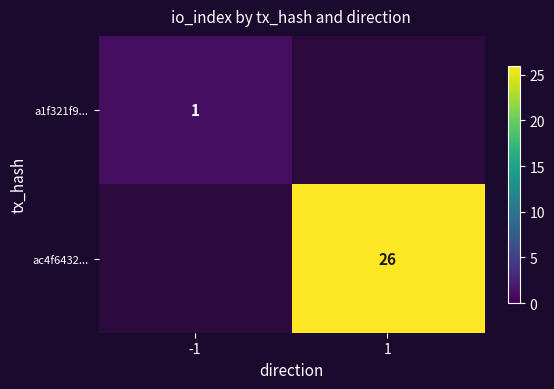

Which label corresponds to the smallest value in the chart?

-1